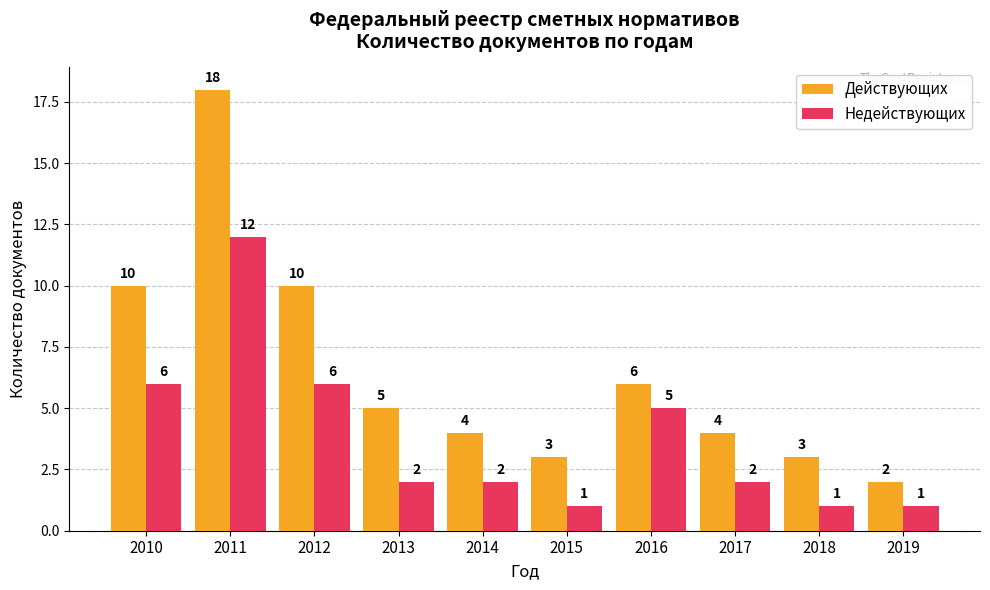

Which series has the largest total across all categories?

Действующих